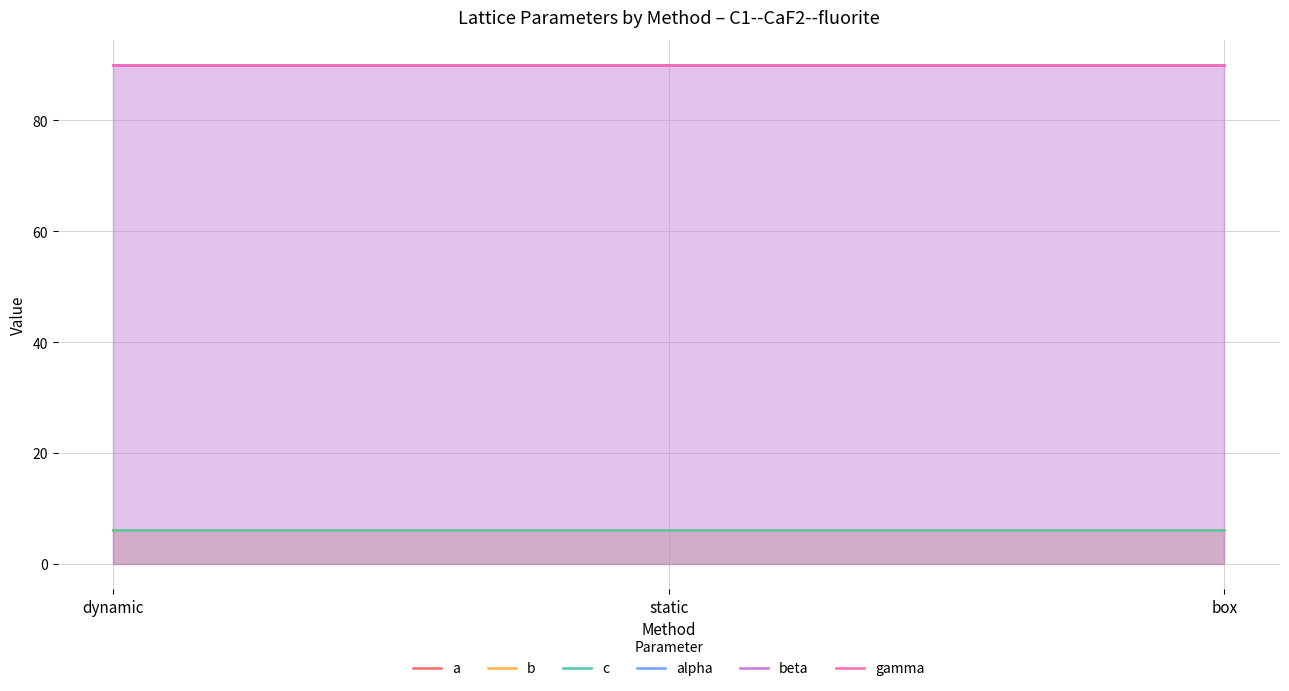

Which has a higher value, box or dynamic?

box